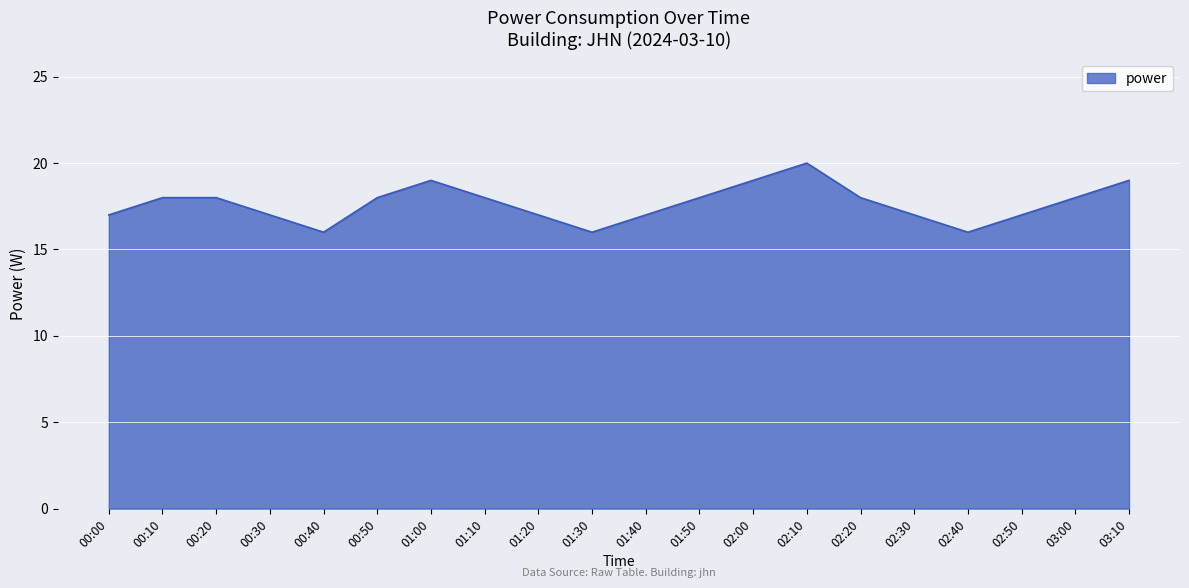

Is it true that the value at 00:10 is 18?

True